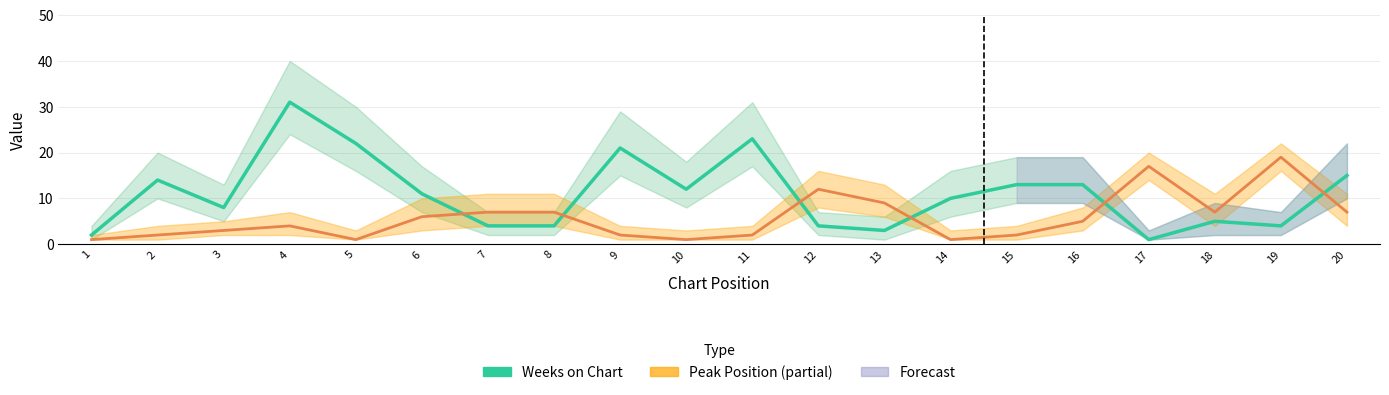

At how many categories does at least one series exceed 18?

5